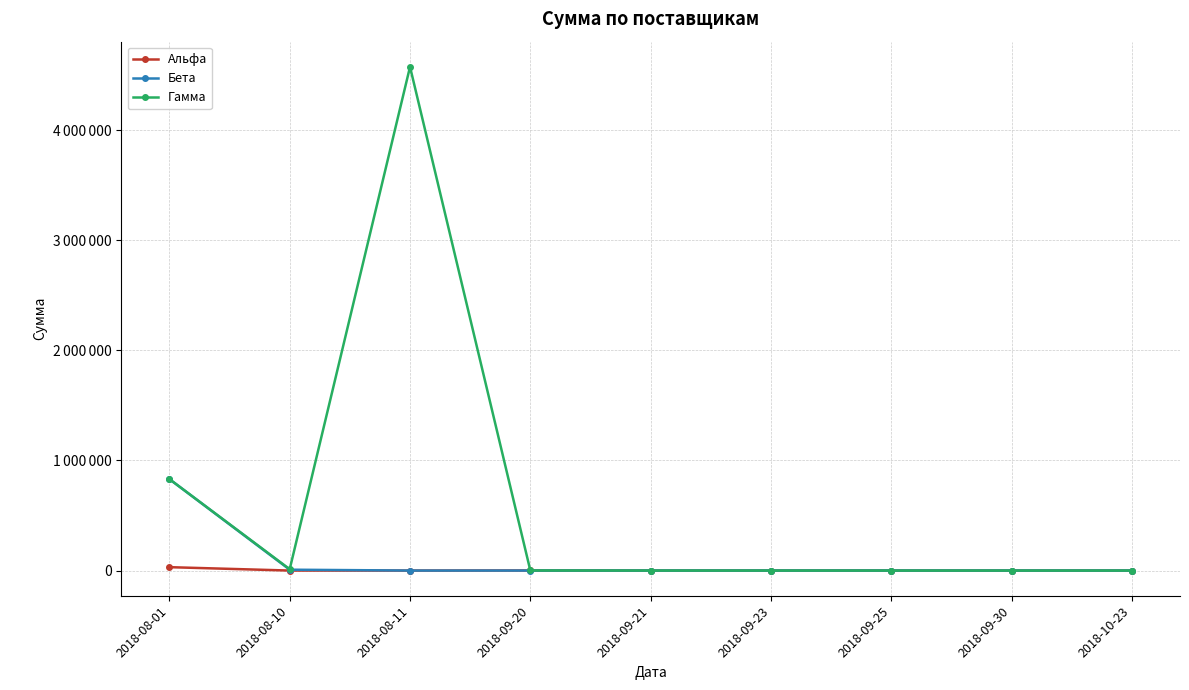

At which category is the sum across all series the highest?

2018-08-11